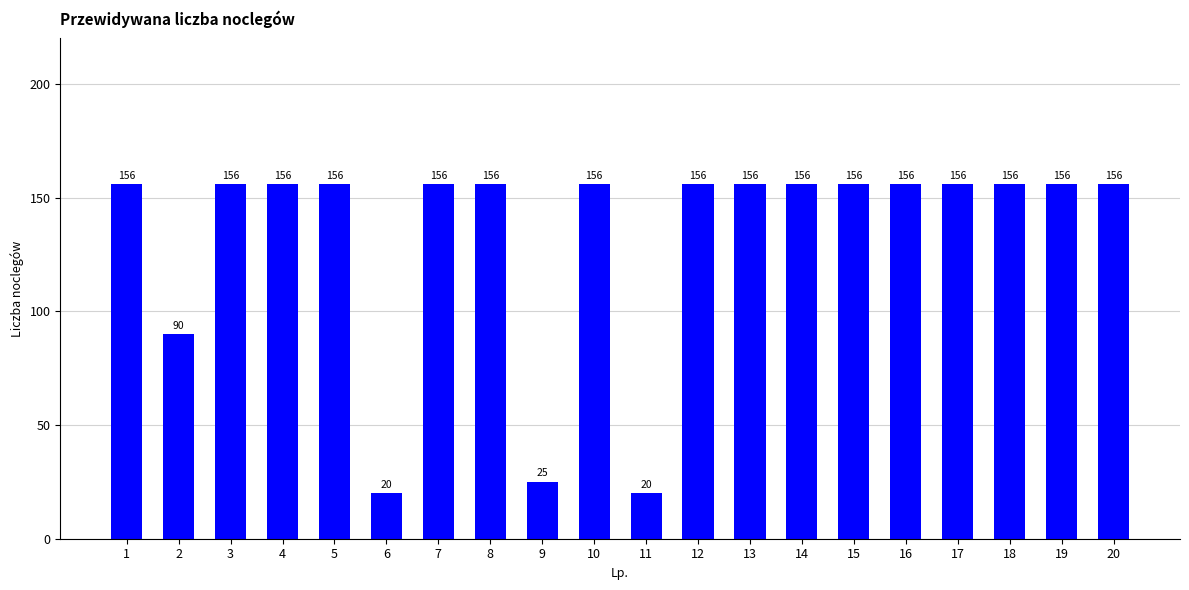

Between 9 and 5, which is larger?

5